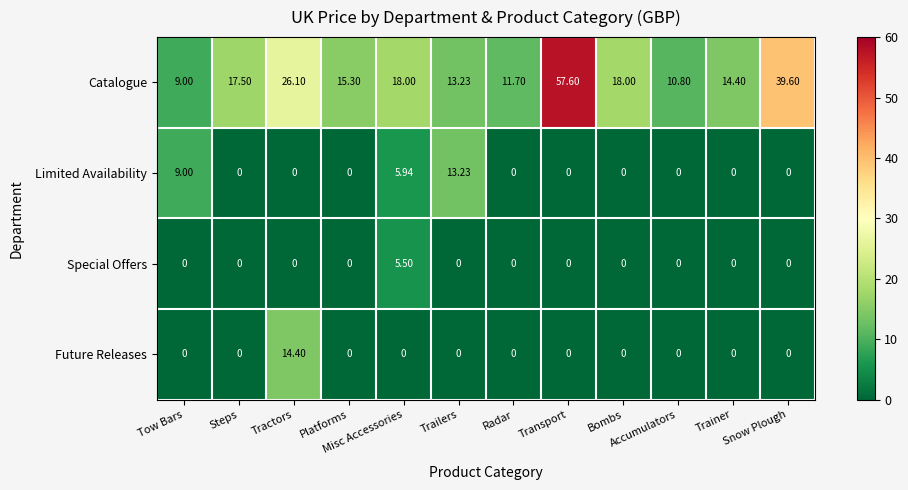

Which series has the largest total across all categories?

Catalogue